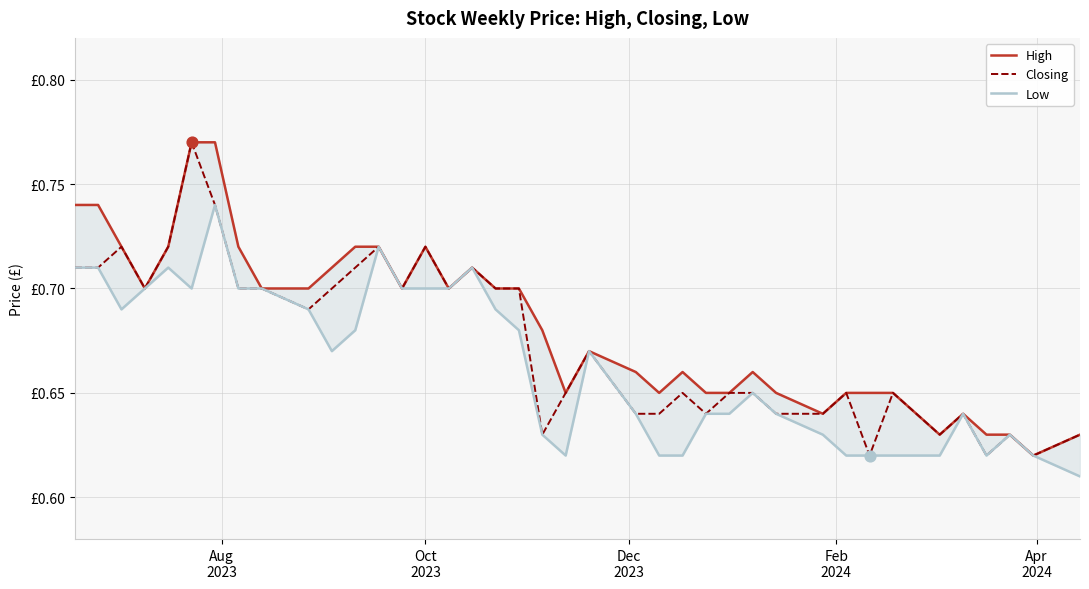

What are all the series names shown in the legend?

High, Closing, Low